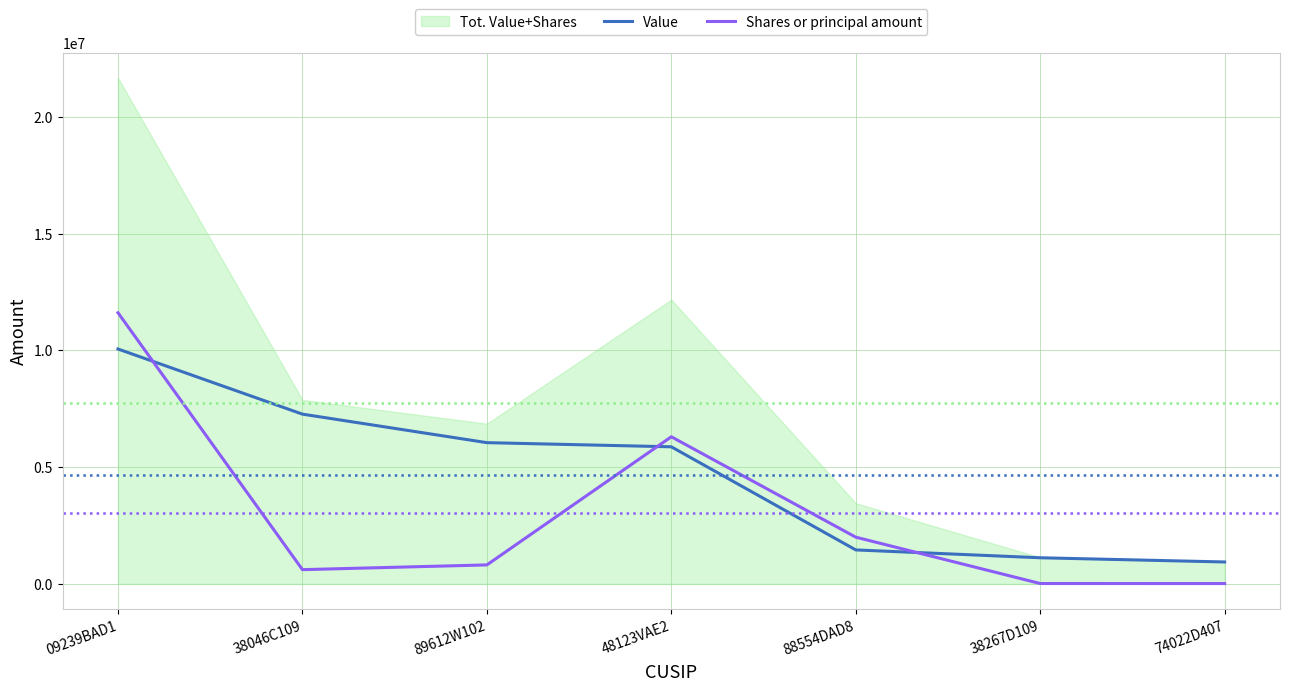

How many times do Value and Shares or principal amount cross each other?

3